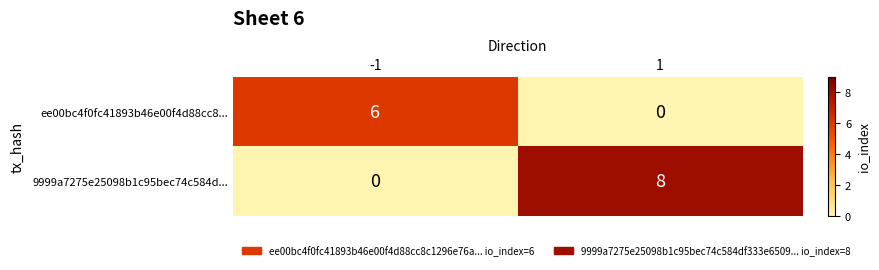

List the series in order of their overall mean, highest first.

9999a7275e25098b1c95bec74c584d..., ee00bc4f0fc41893b46e00f4d88cc8...